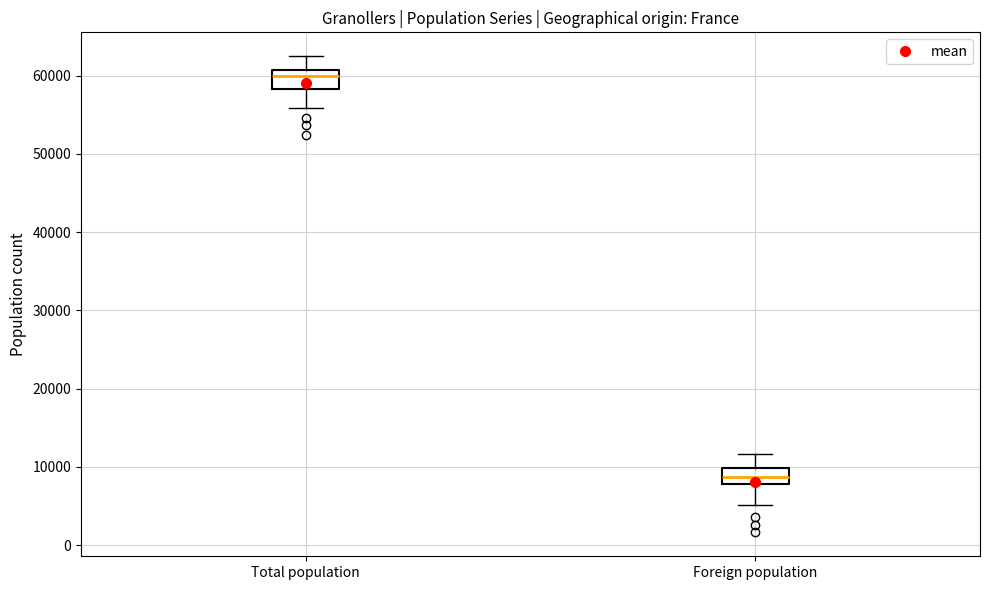

Reading left to right, read every box against the y-axis: the position of its median line, the range the box covers, and the ends of its whiskers. The values are not printed on the chart, so give them approximately, as read against the axis.

Total population: median 60000, box 58000 to 61000, whiskers 56000 to 62000
Foreign population: median 9000, box 8000 to 10000, whiskers 5000 to 12000